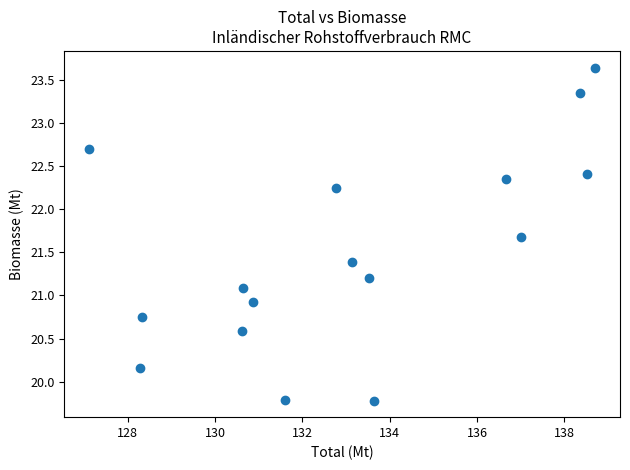

What is the range of Y values (max minus min)?

3.9